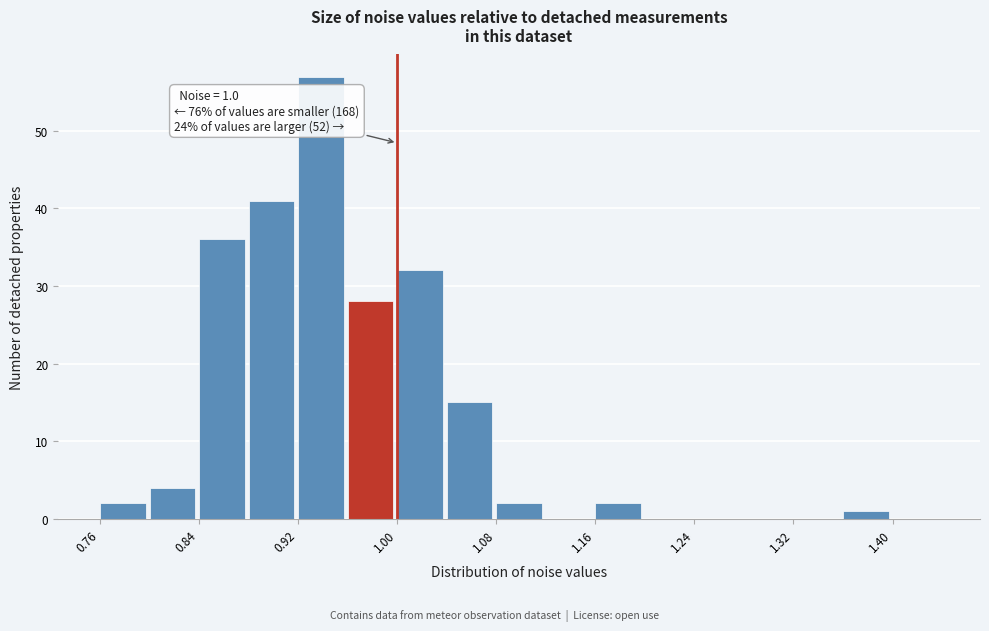

Which range on the x-axis has the tallest bar?

0.92 to 0.96